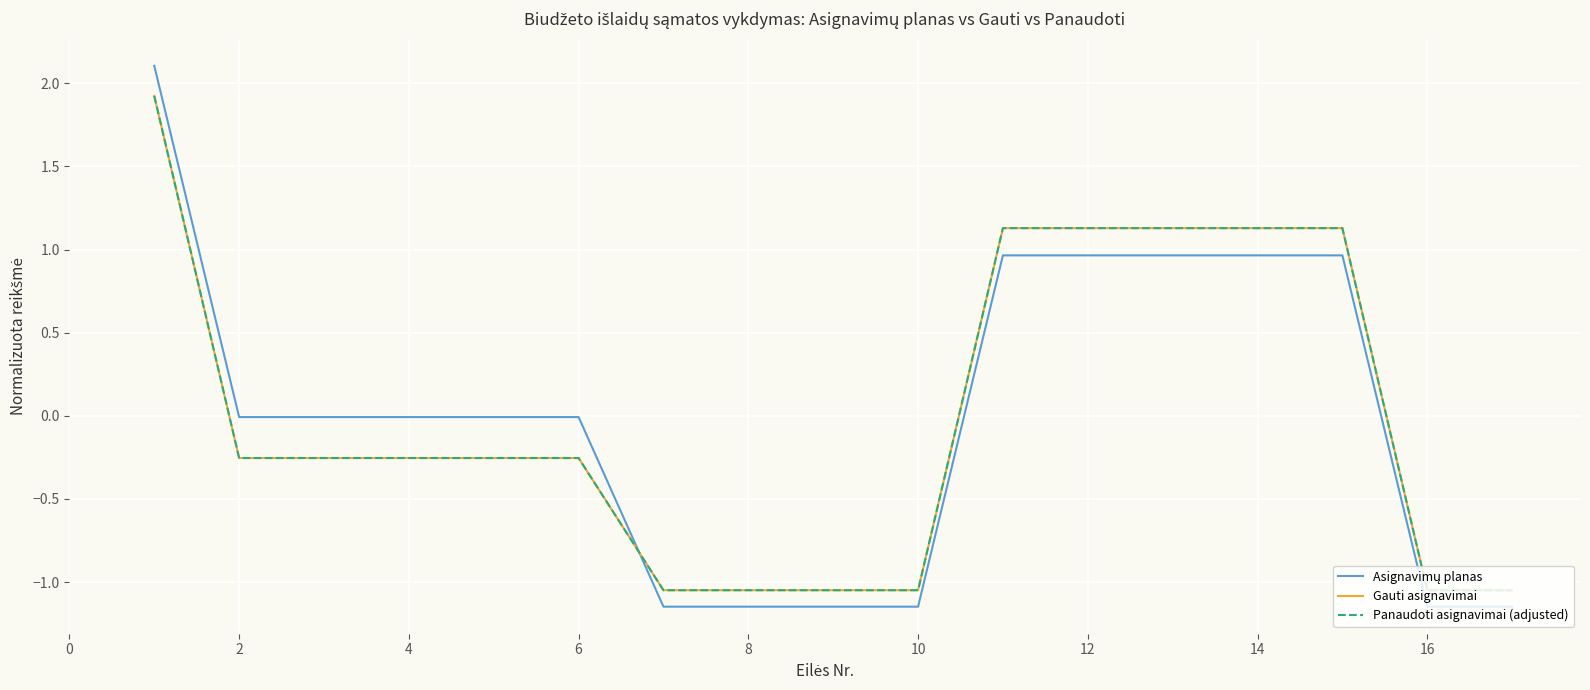

Is this an area chart (filled region under the line)?

No